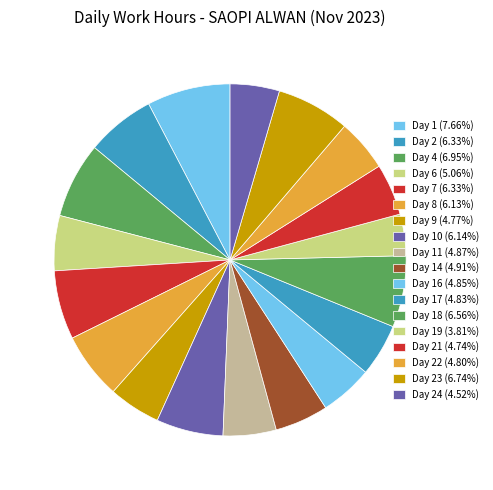

Count the number of slices in the pie.

18